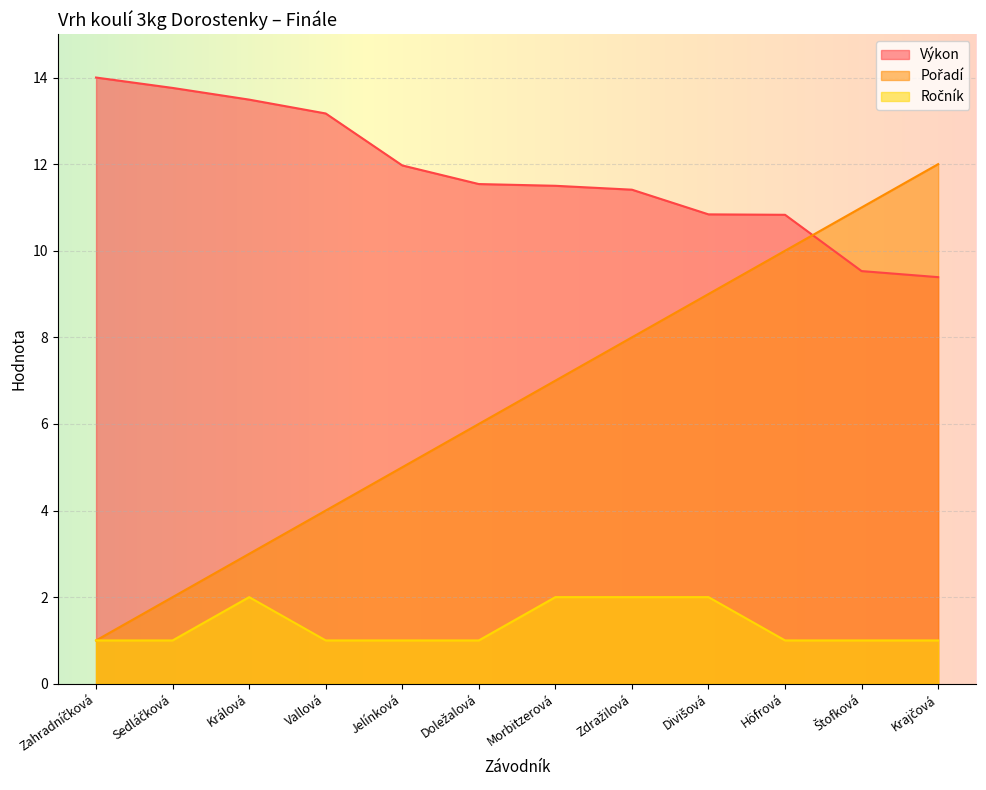

What is the lowest value of the Výkon series?

9.4